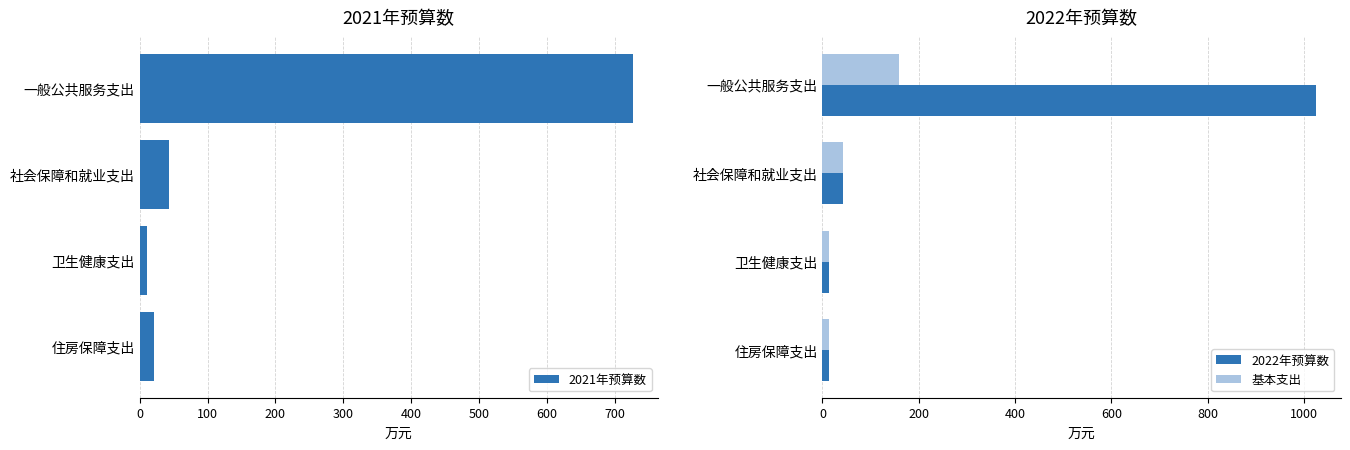

True or false: 基本支出 has a value of 158.8 at 一般公共服务支出.

True